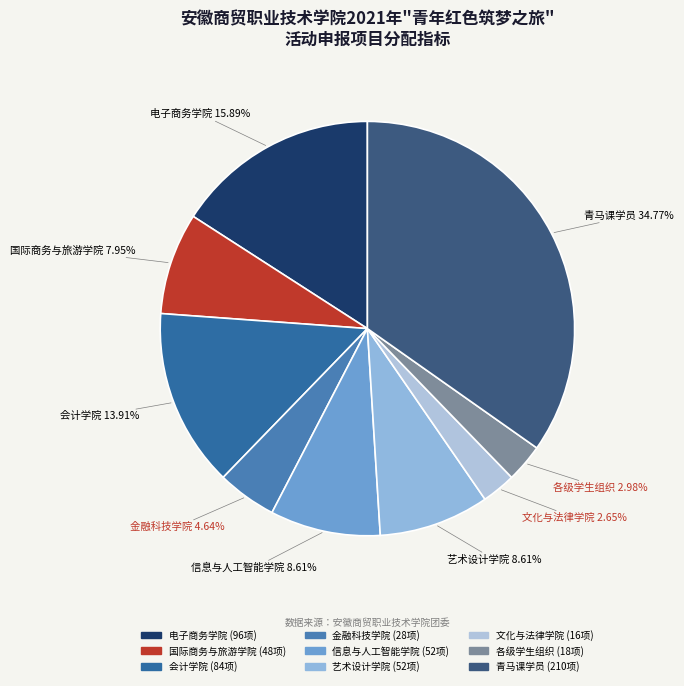

Is 艺术设计学院 the majority of the pie?

No